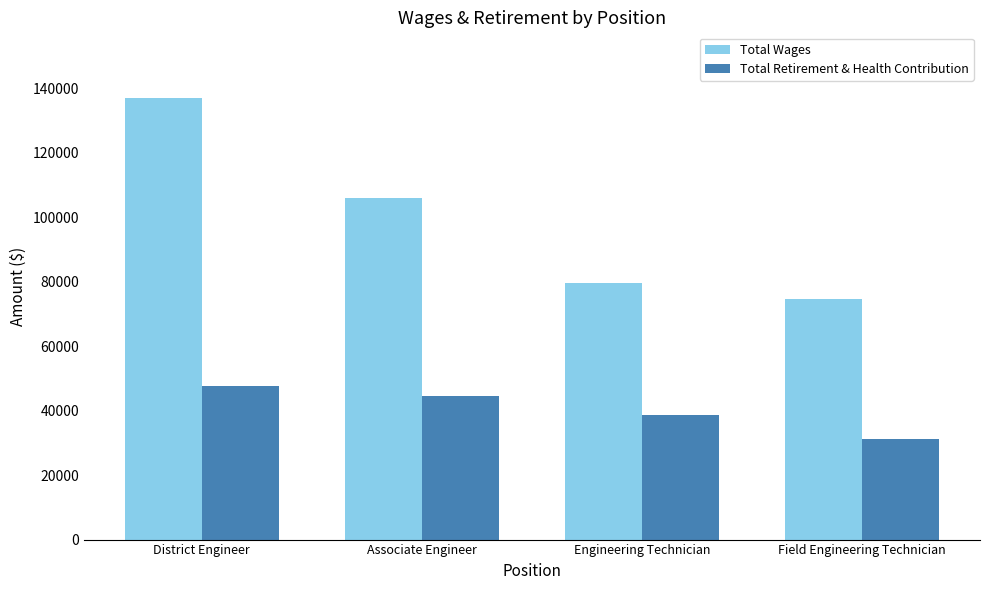

How many data points in Total Retirement & Health Contribution are less than 44603?

2